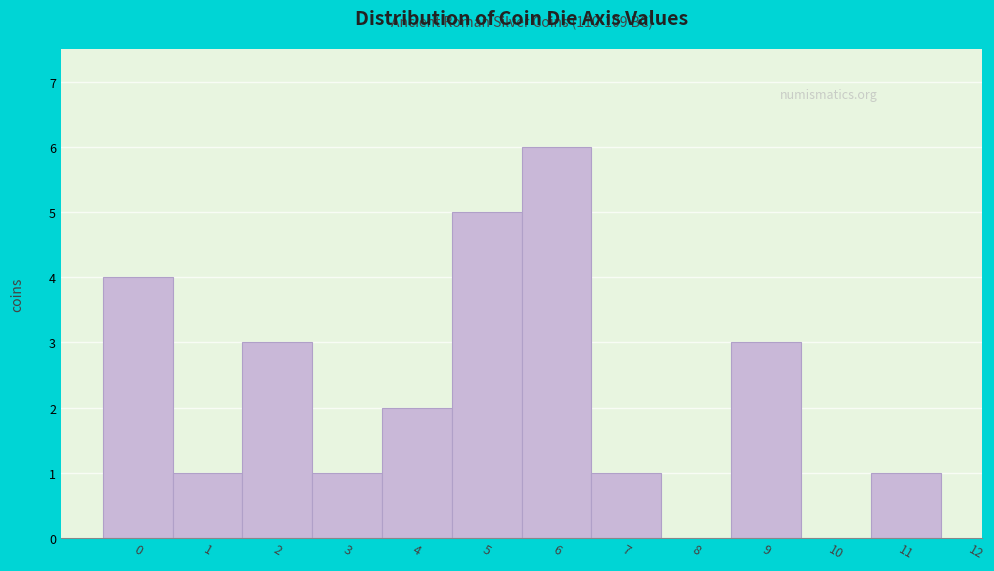

Over which range of the x-axis is the bar tallest?

5.5 to 6.5